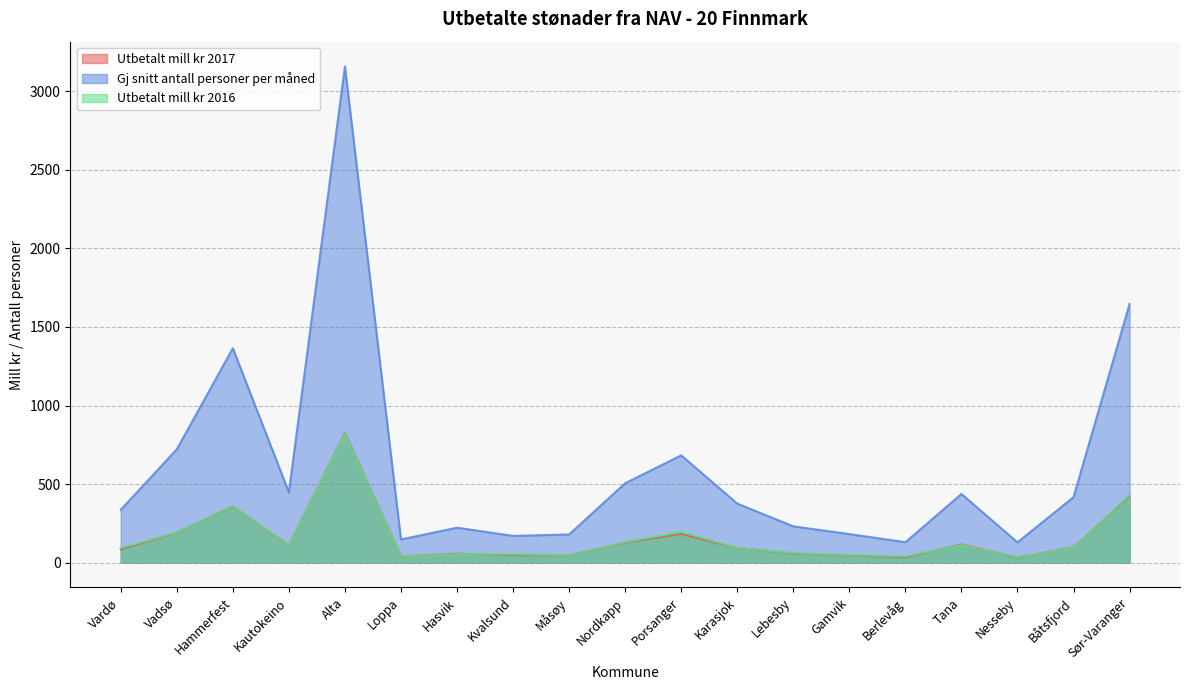

What is the difference between the Utbetalt mill kr 2017 values at Alta and Lebesby?

767.7